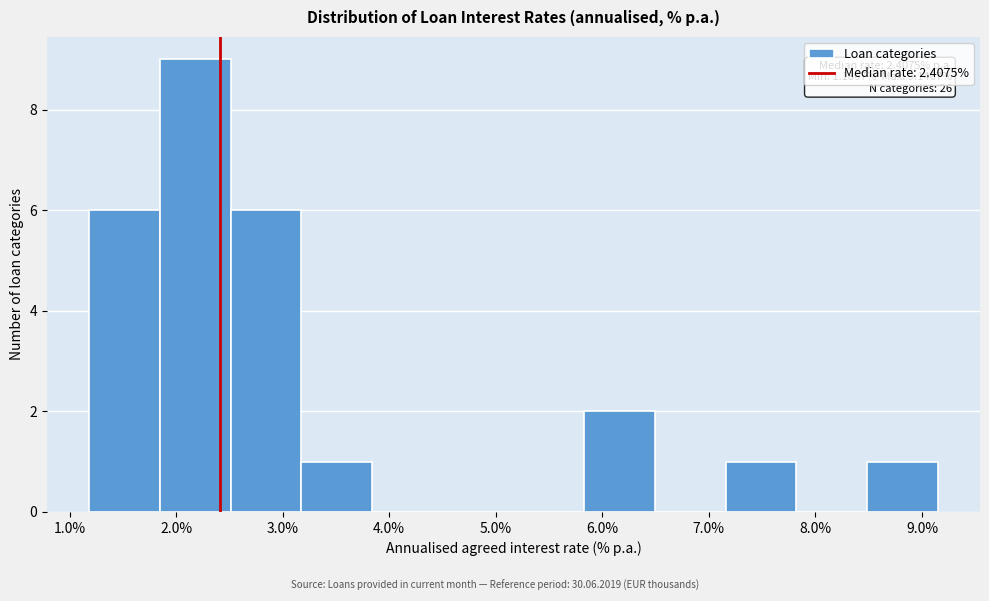

Over which range of the x-axis is the bar tallest?

1.9 to 2.5